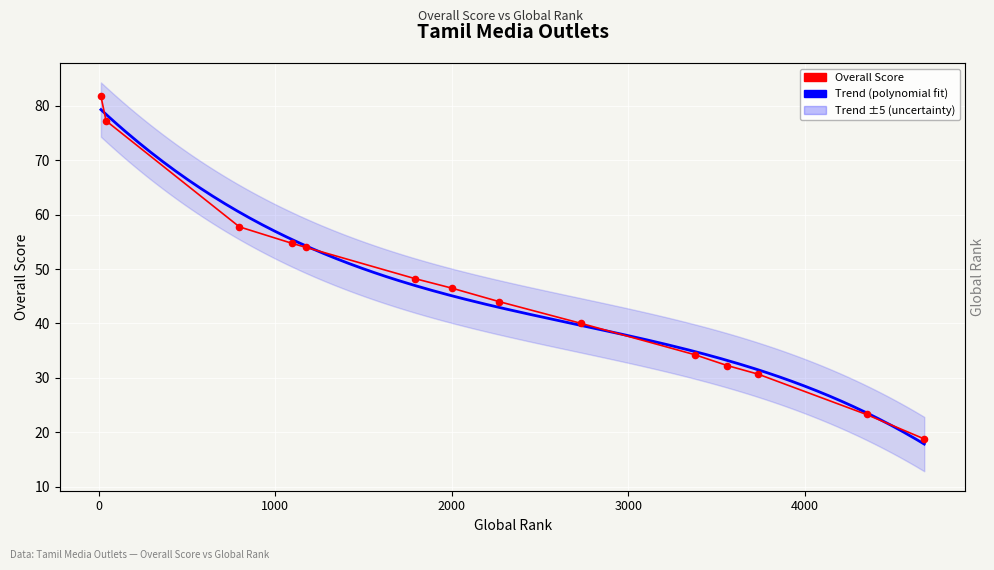

What is the change in value from Vikatan Magazines to Kumudam?

-17.8